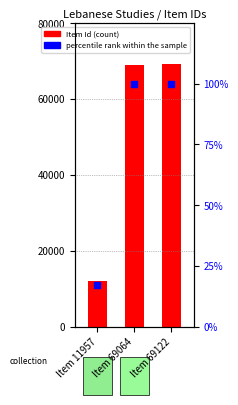

Which series contains the highest Y value?

Item Id